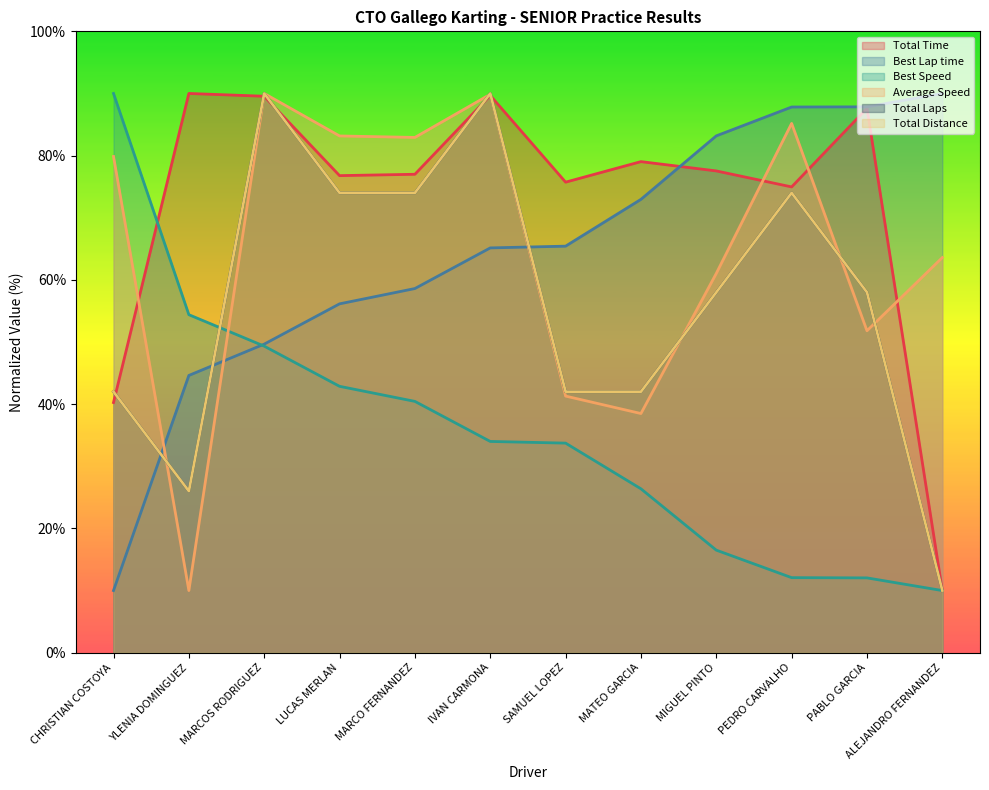

Does the chart have visible grid lines?

No